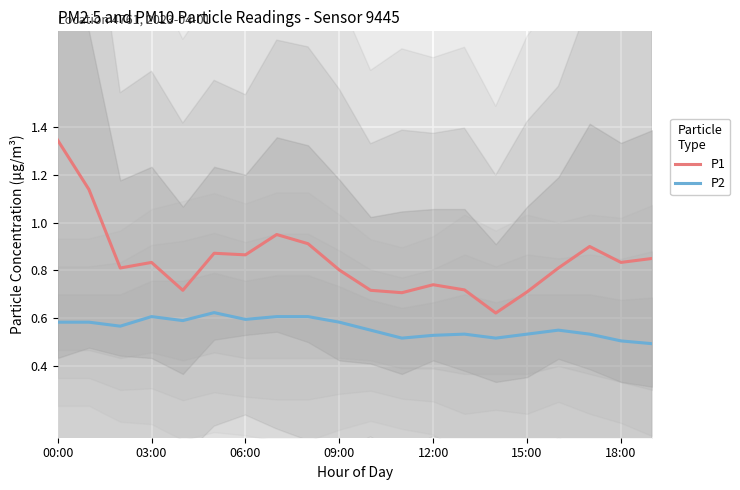

True or false: P2 and P1 intersect in this chart.

False